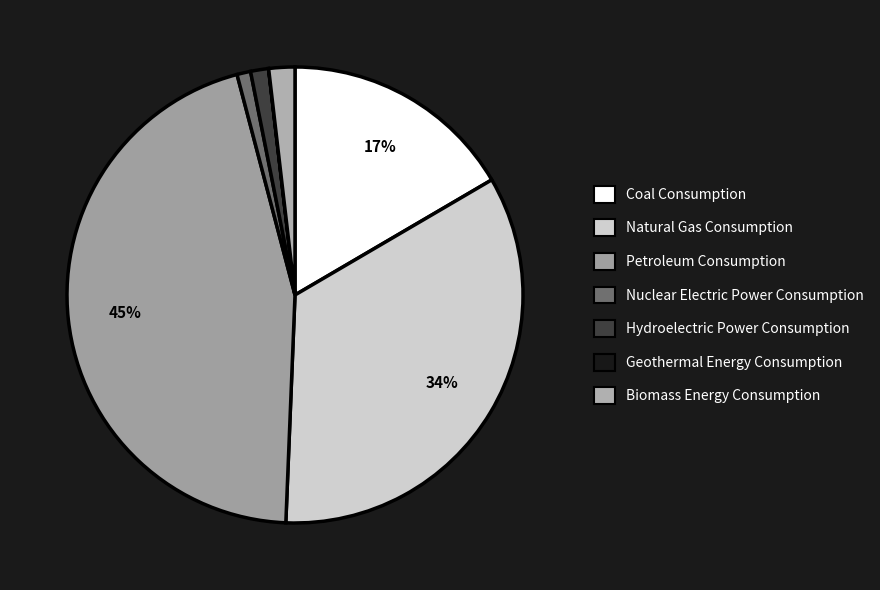

Is Natural Gas Consumption the majority of the pie?

No